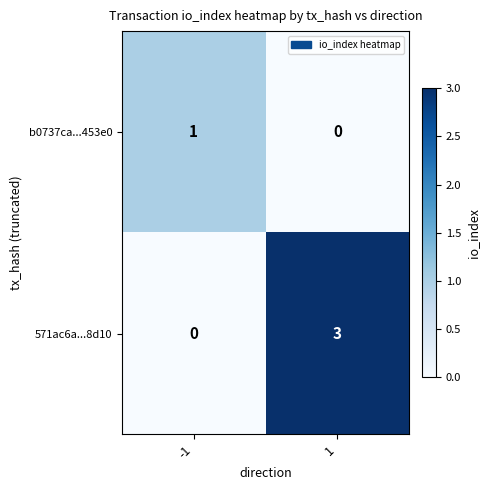

List the labels in order of b0737ca...453e0 value, largest first.

-1, 1